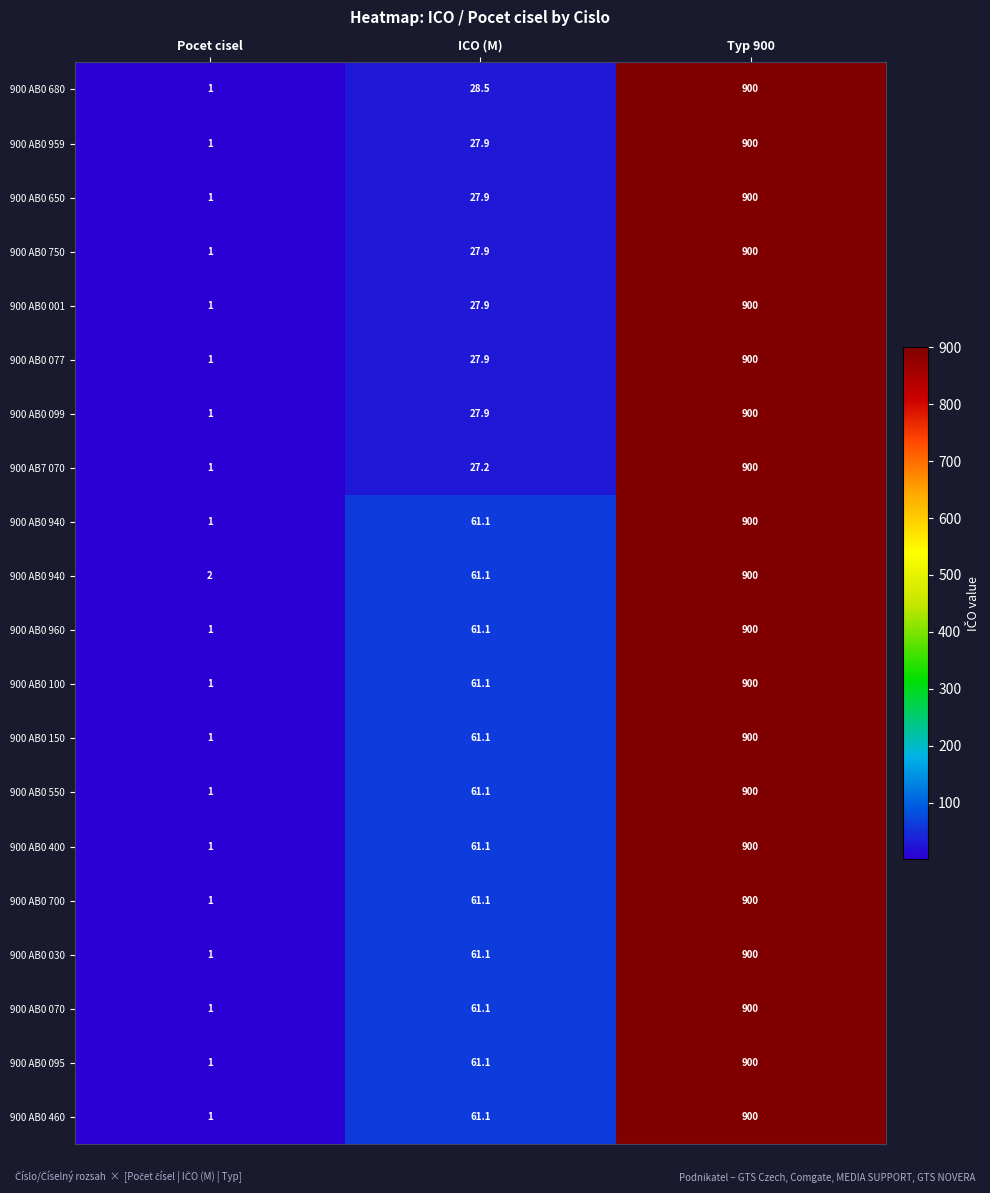

At which category is the sum across all series the highest?

Typ 900